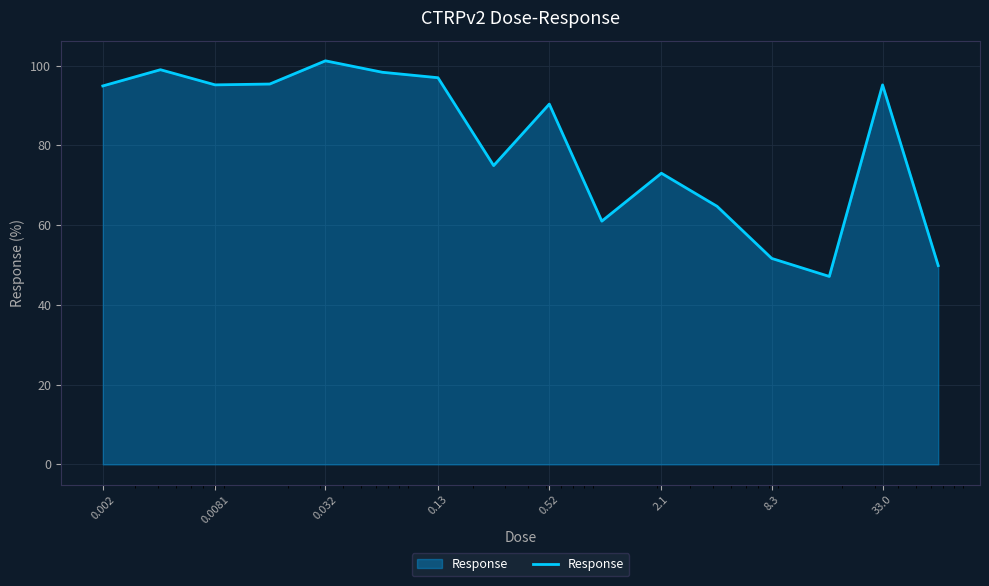

What is the difference between the maximum and minimum values?

54.1